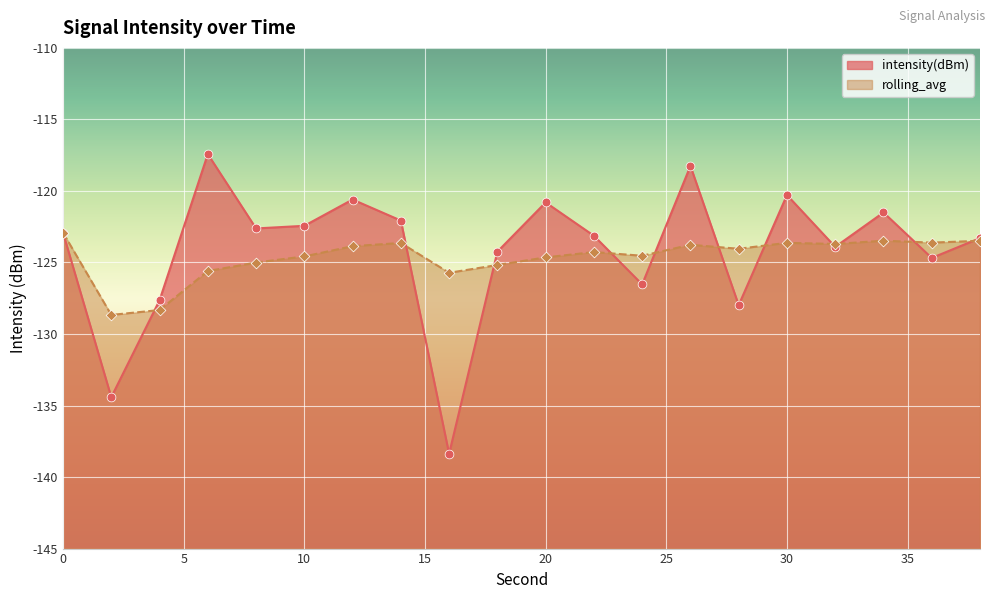

At how many categories does at least one series exceed -119?

2